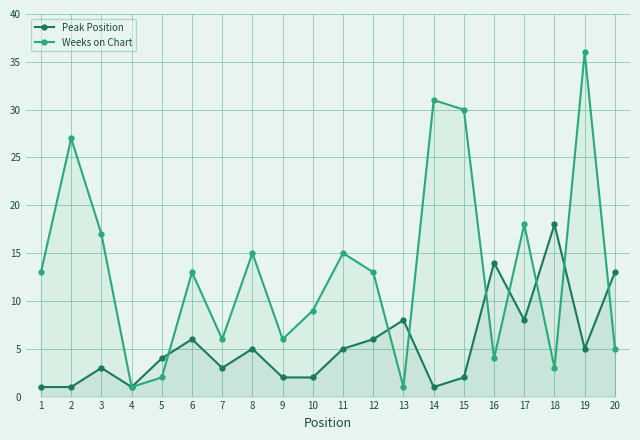

How many data points in Weeks on Chart are above 13?

8